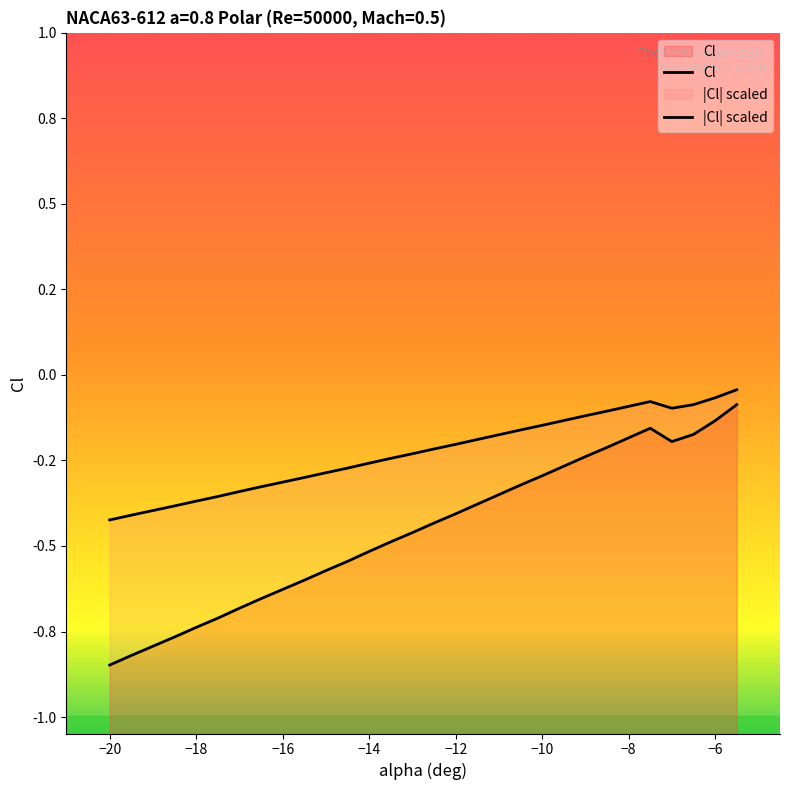

The value at -7.5 is -0.2. True or false?

True